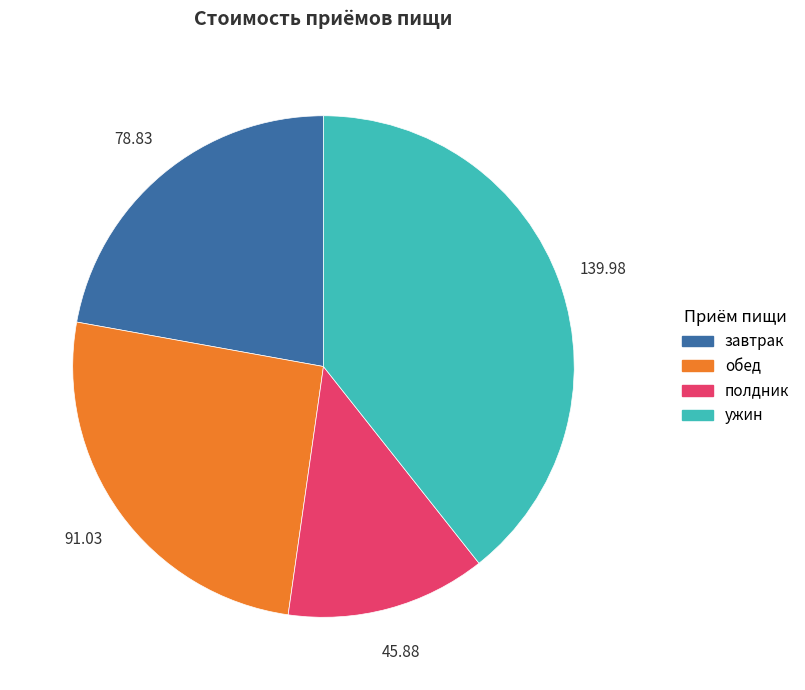

True or false: полдник accounts for 13% of the total.

True